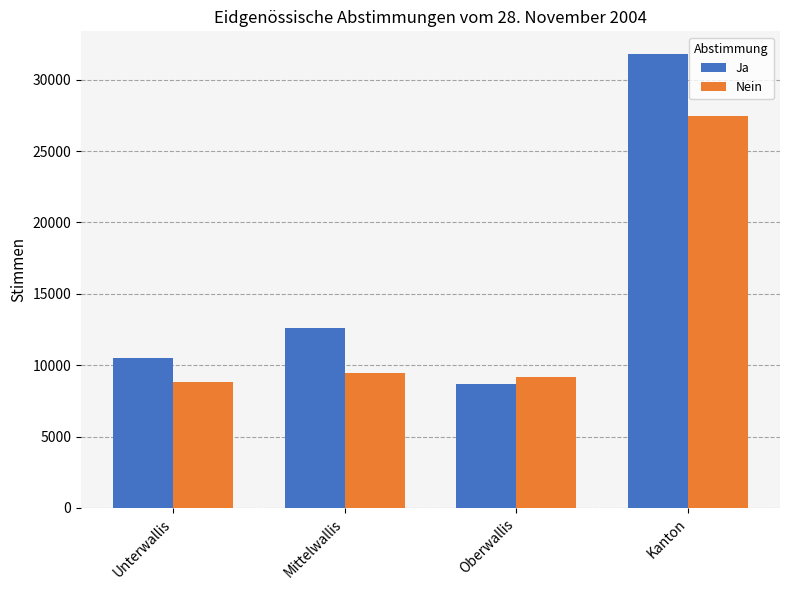

Which series has the widest spread of values?

Ja